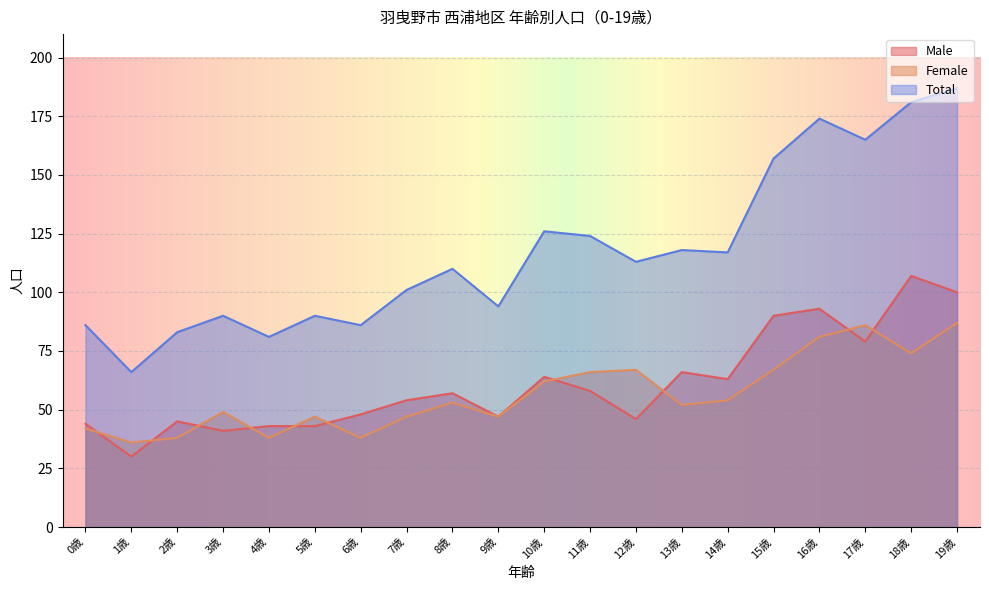

Which has a higher value, 19歳 or 10歳?

19歳